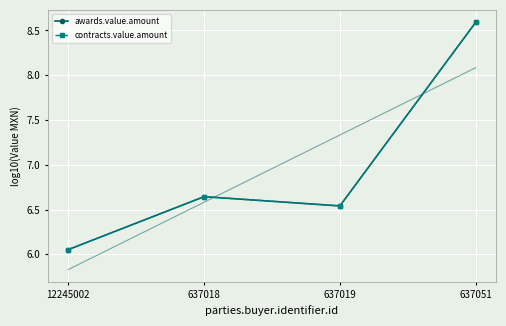

Is it true that awards.value.amount equals 4.5 at 637019?

False